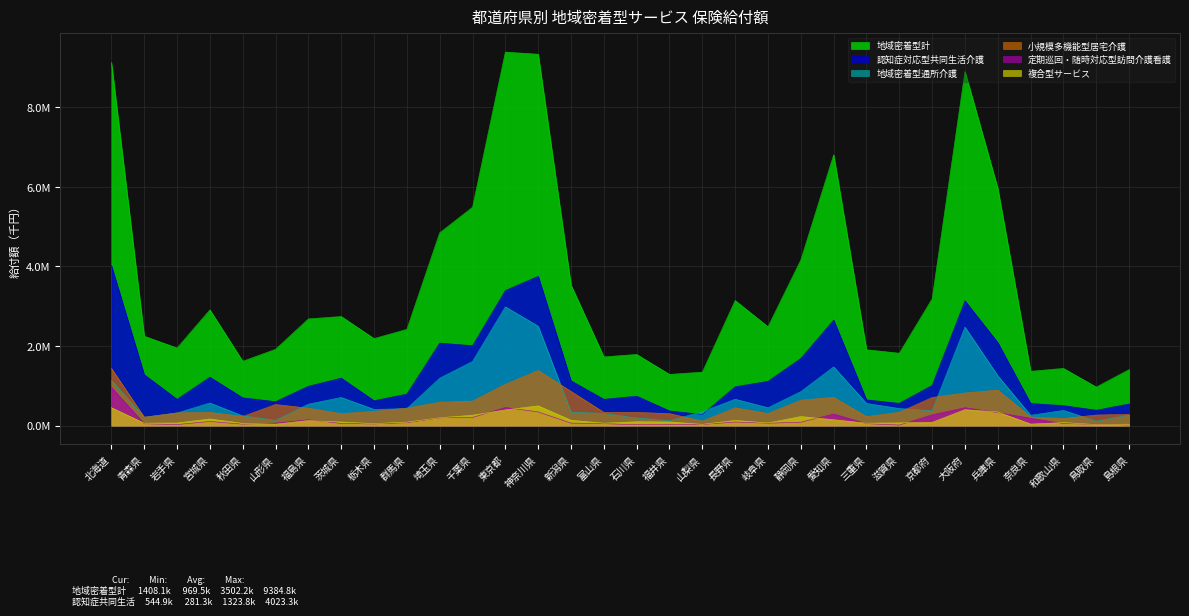

What are all the series names shown in the legend?

地域密着型計, 認知症対応型共同生活介護, 地域密着型通所介護, 小規模多機能型居宅介護, 定期巡回・随時対応型訪問介護看護, 複合型サービス